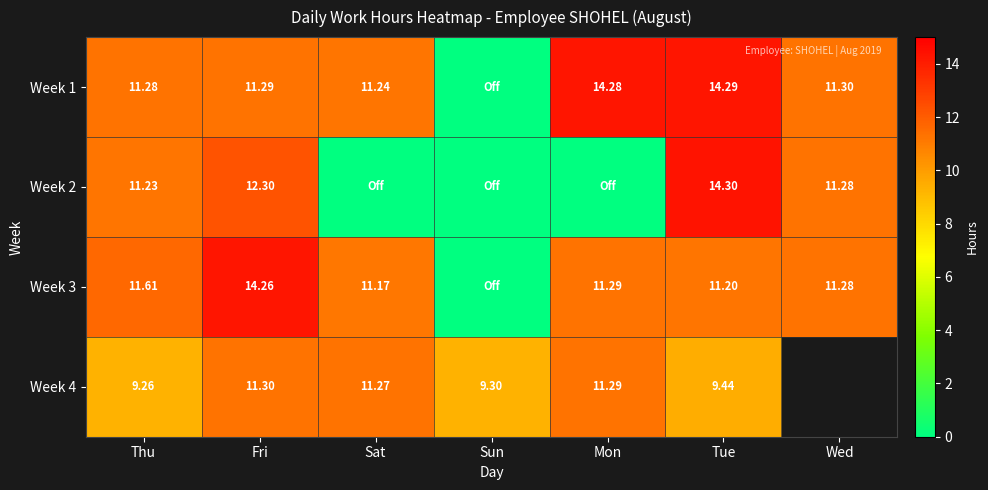

Is the value of Week 4 at Tue greater than the value of Week 3 at Sat?

No